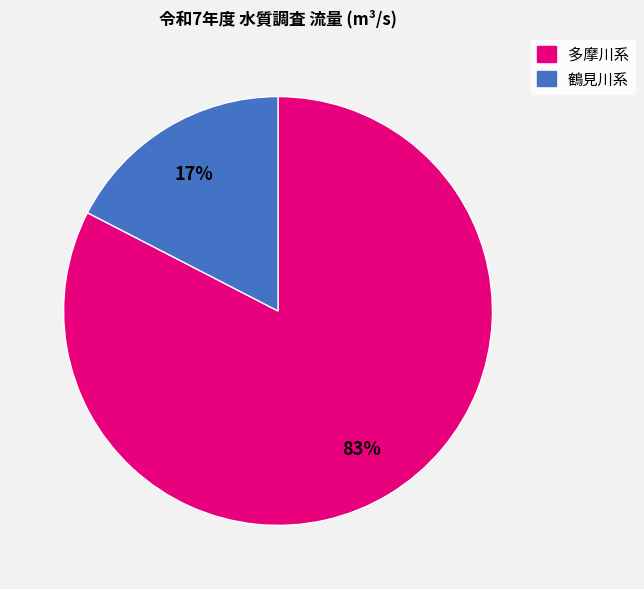

To the nearest percent, what is the average slice percentage?

50%